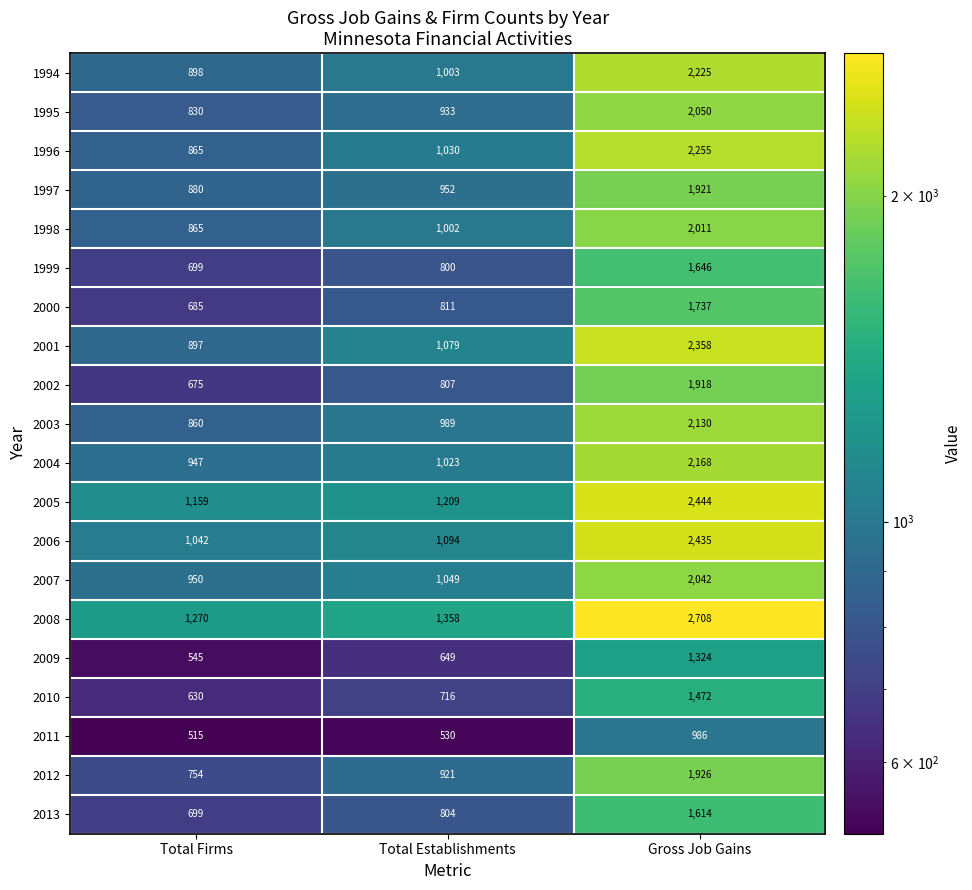

What is the greatest value displayed?

2708